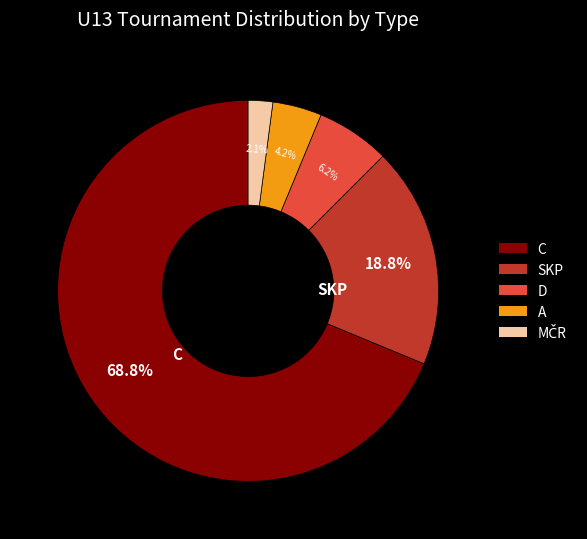

Approximately how many times larger is the value at SKP compared to A?

4.5